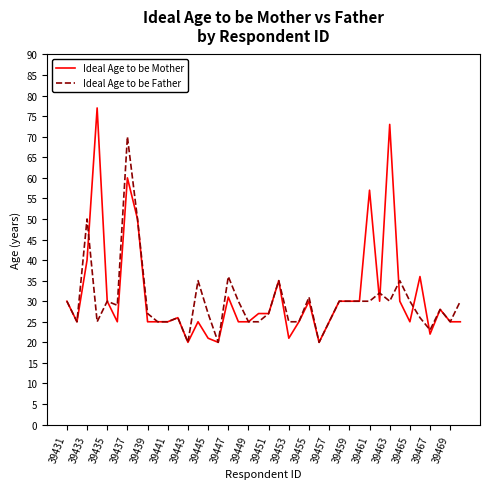

Is this an area chart (filled region under the line)?

No